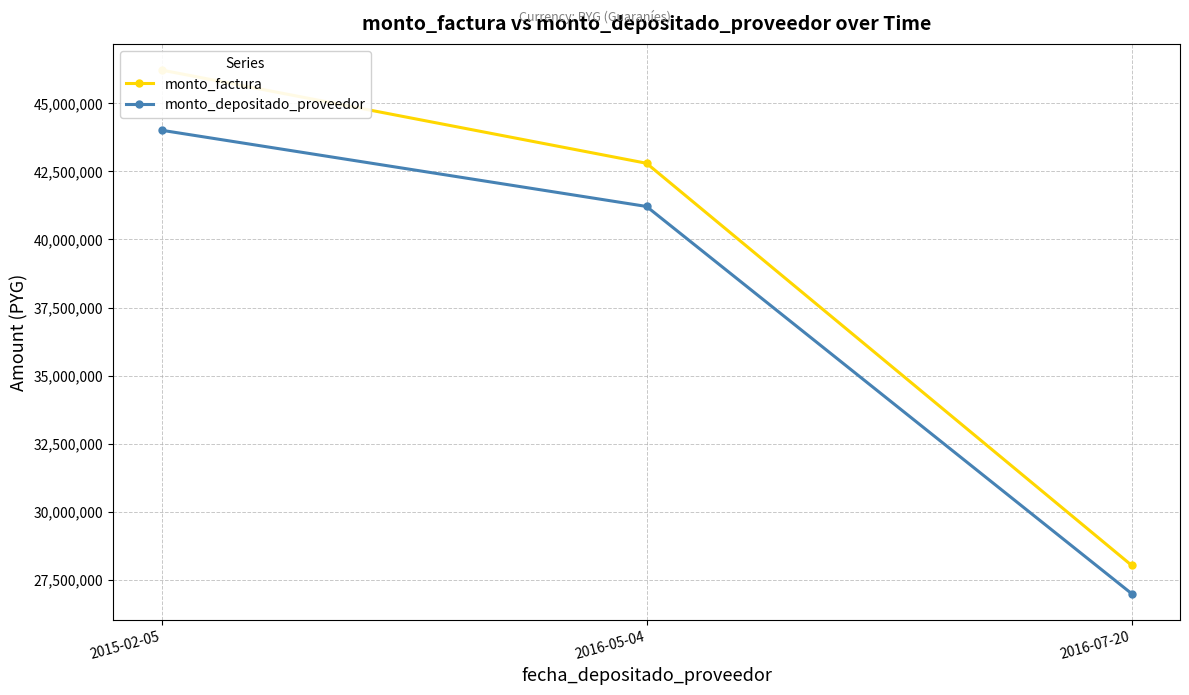

Which series has the widest spread of values?

monto_factura